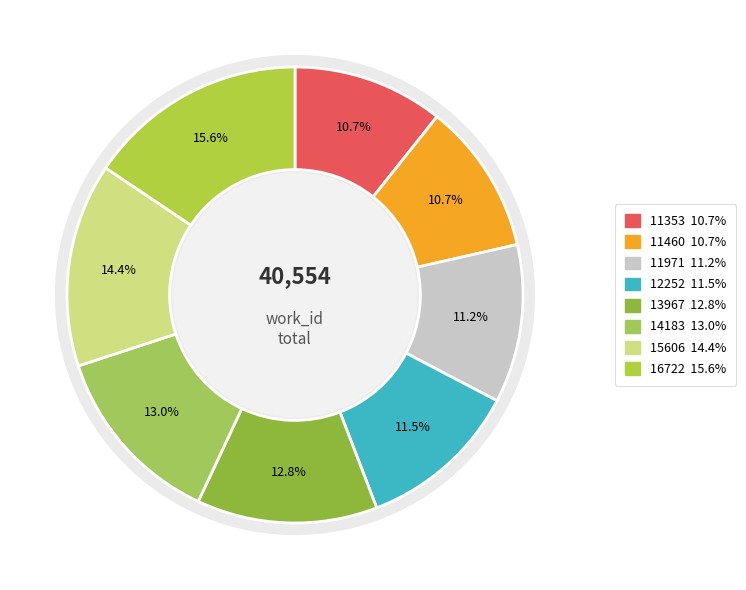

Does any single category account for the majority?

No